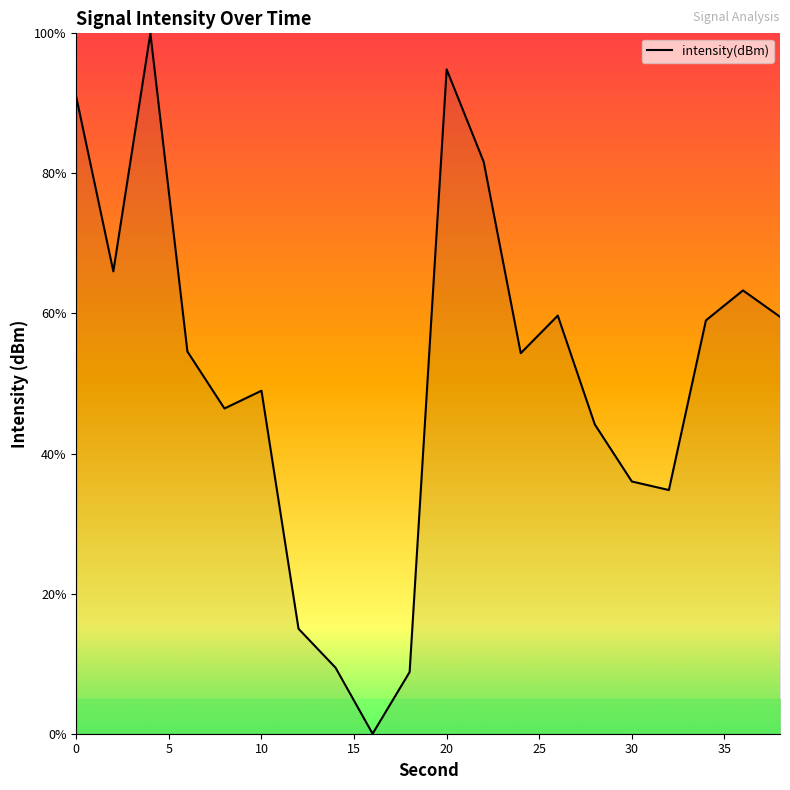

What is the difference between the maximum and minimum values?

100.0